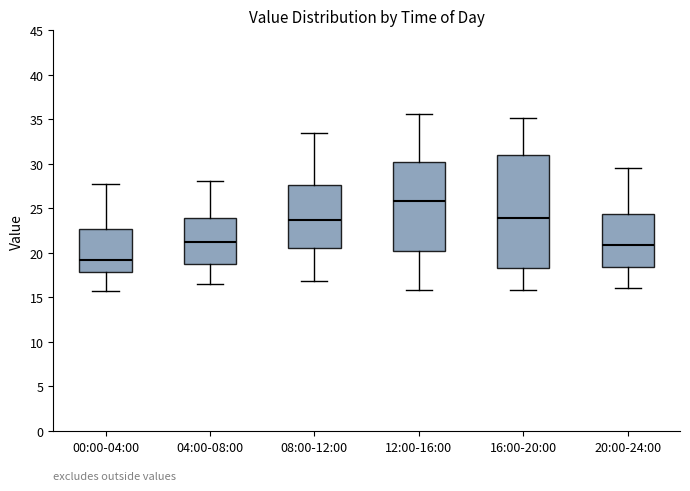

Where is the lower edge of the box for 04:00-08:00 on the y-axis? The values are not printed on the chart, so give them approximately, as read against the axis.

19.0